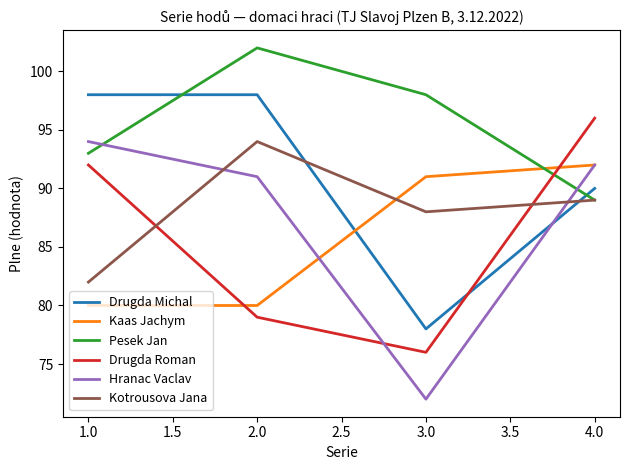

The value of Drugda Roman at 1.0 is 92. True or false?

True